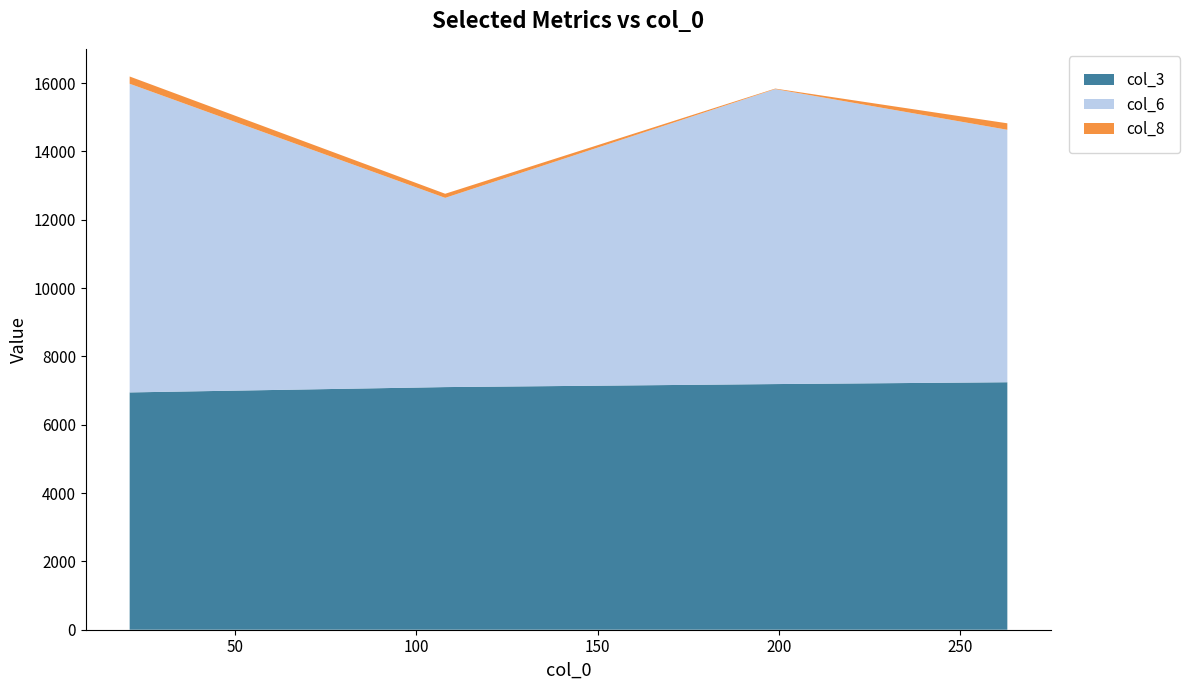

What is the label of the 1st point from the right?

263.0